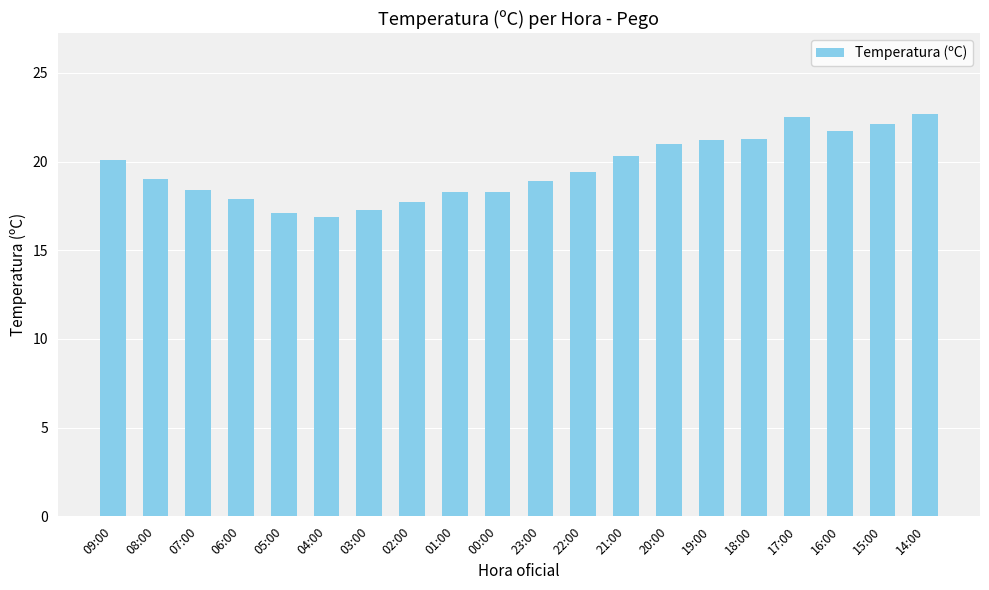

What is the minimum value shown in the chart?

16.9